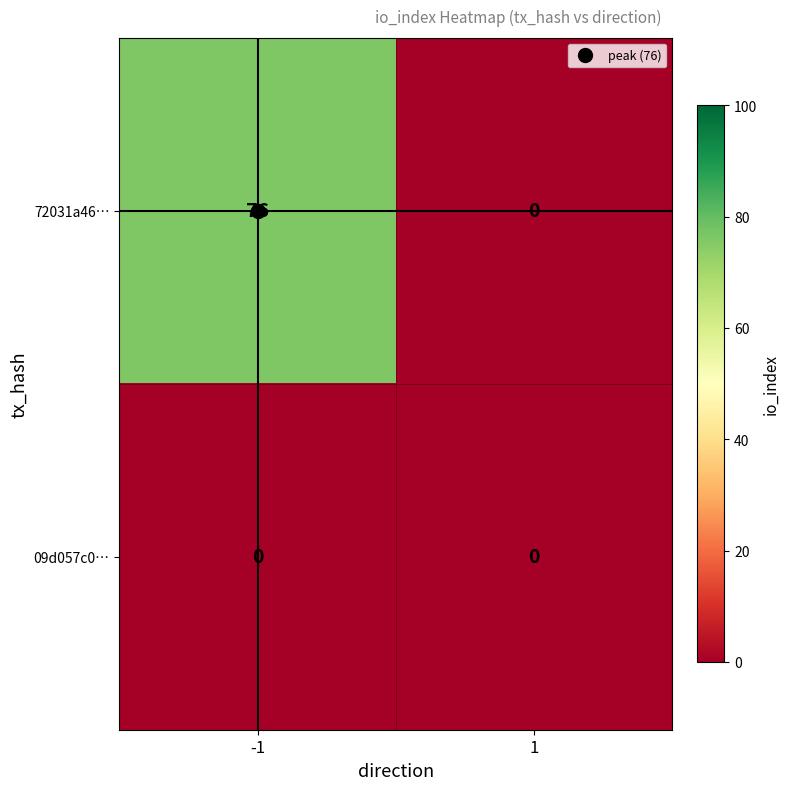

Which series has the largest range (max minus min)?

72031a46…